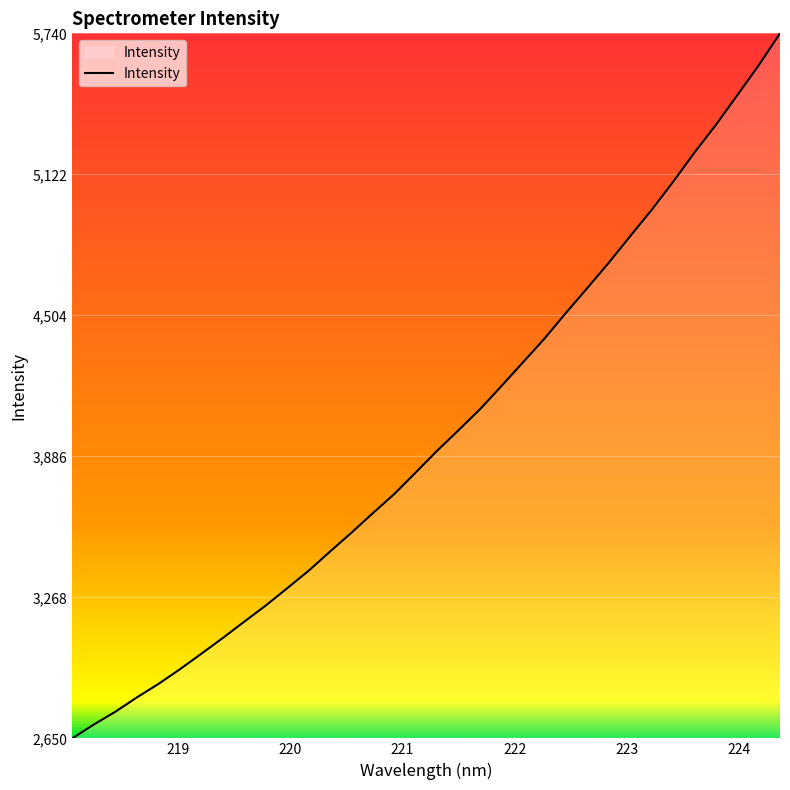

Count the number of values greater than 3911.

17